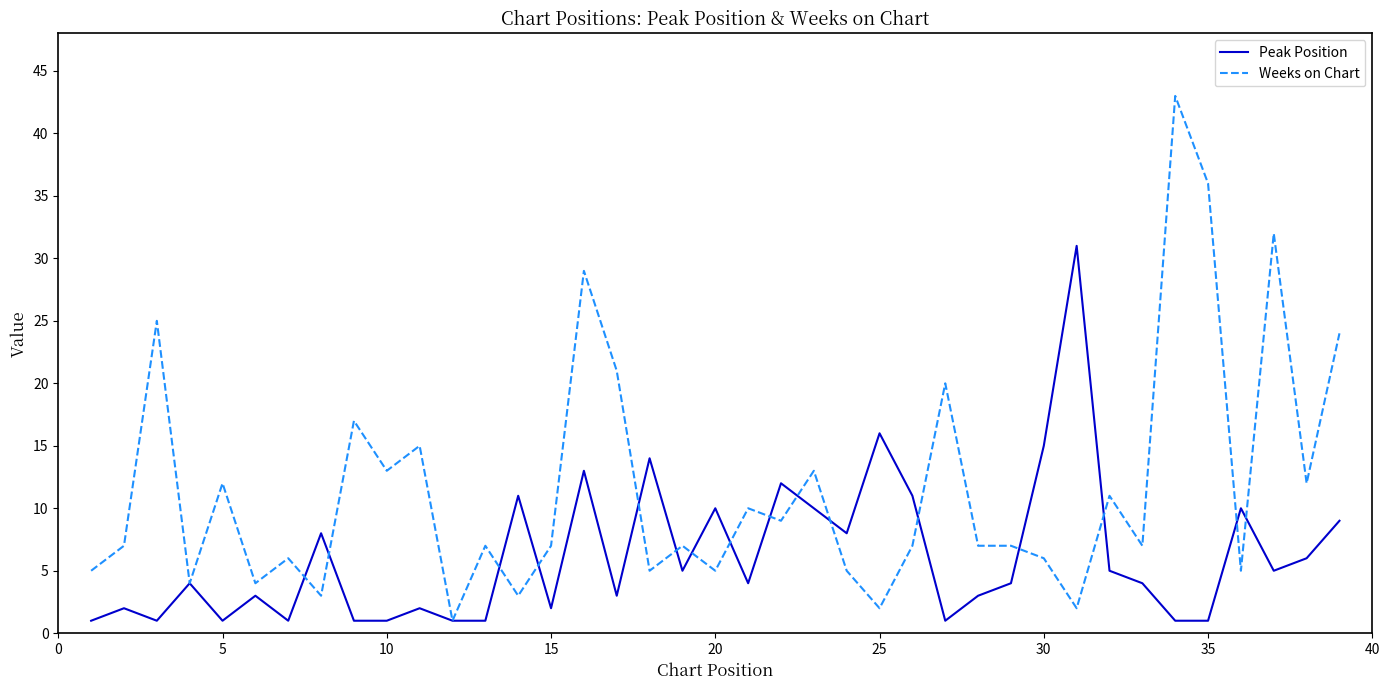

Which series has the largest total across all categories?

Weeks on Chart